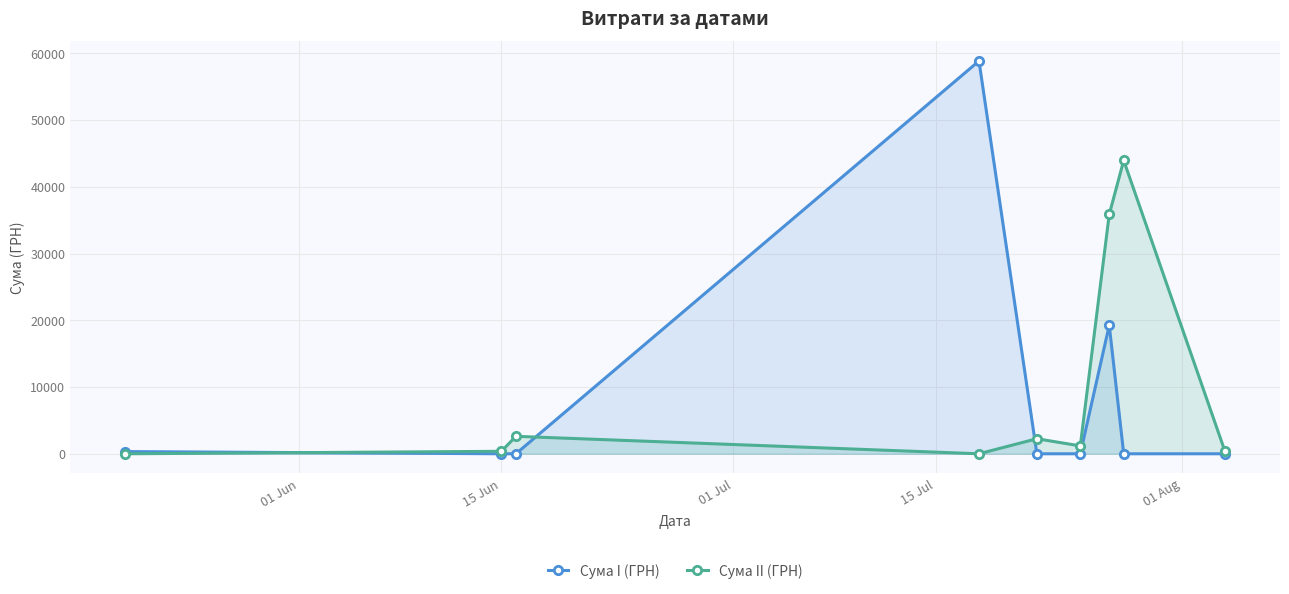

What is the value of the Сума II (ГРН) point at the 5th from the left?

2255.2